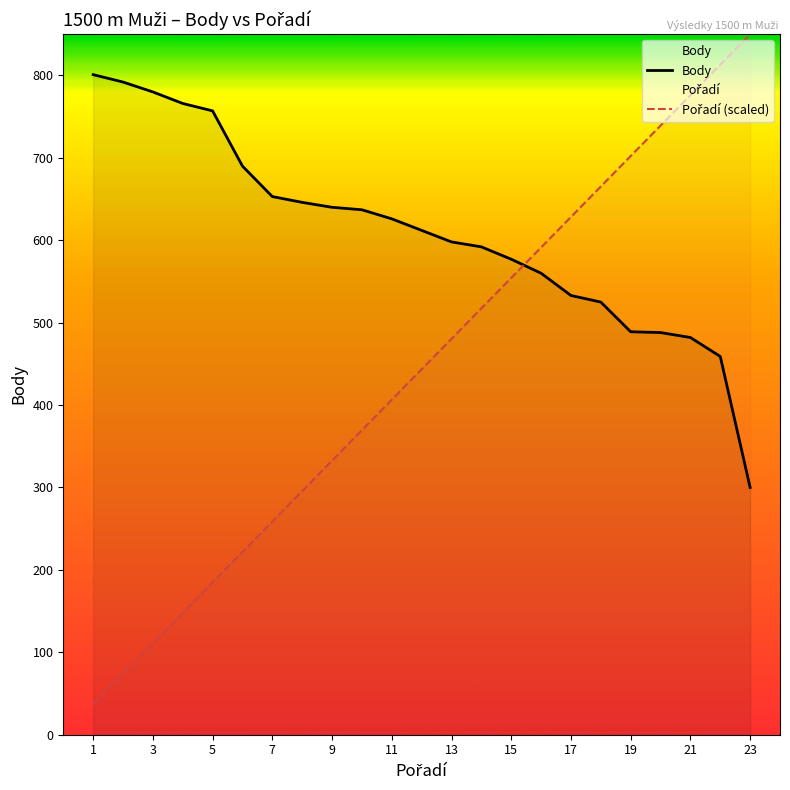

Which series has the largest total across all categories?

Body